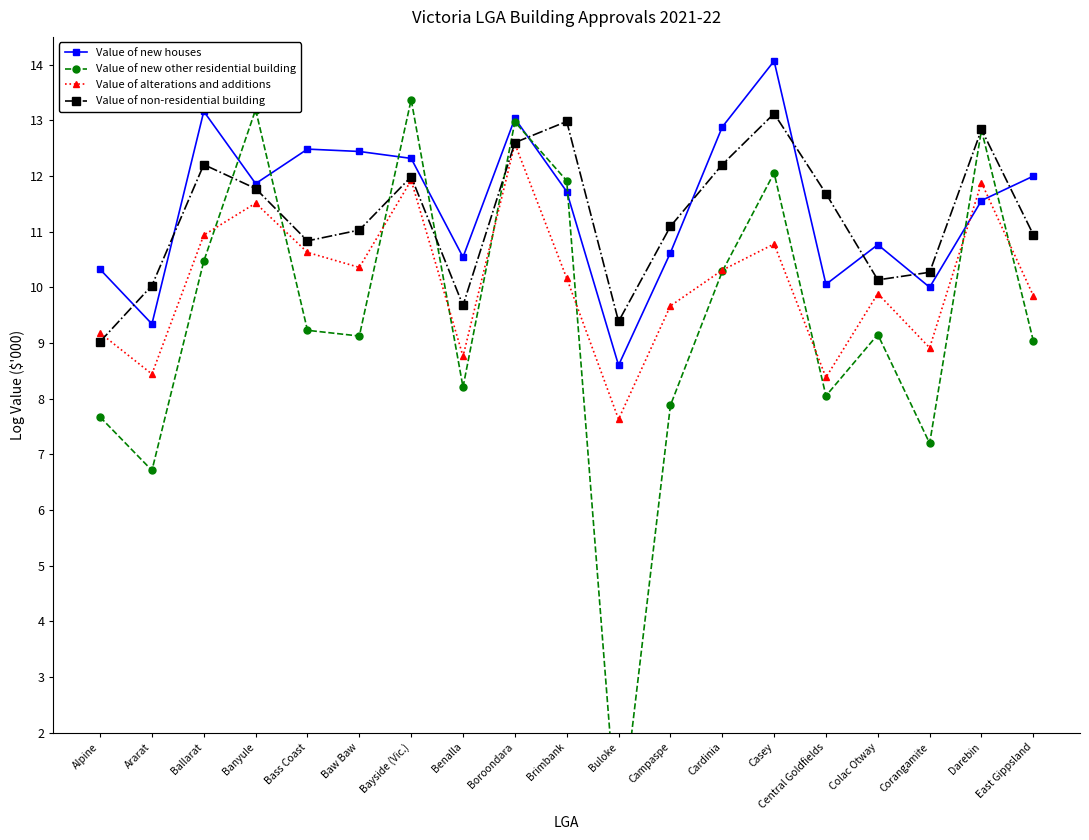

What is the sum of all Value of new houses values?

217.8